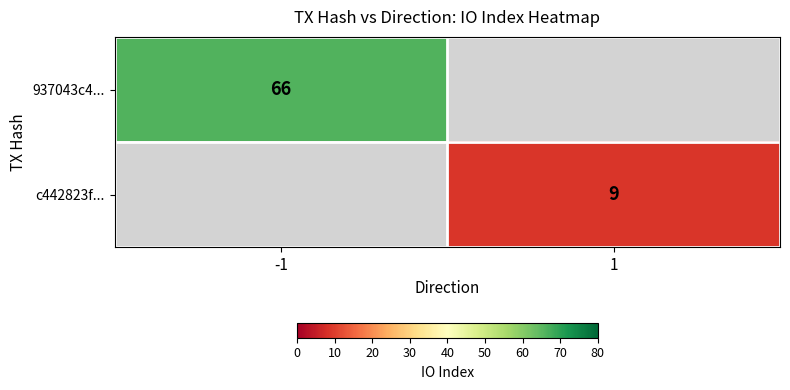

Is it true that 937043c4... equals 66 at -1?

True